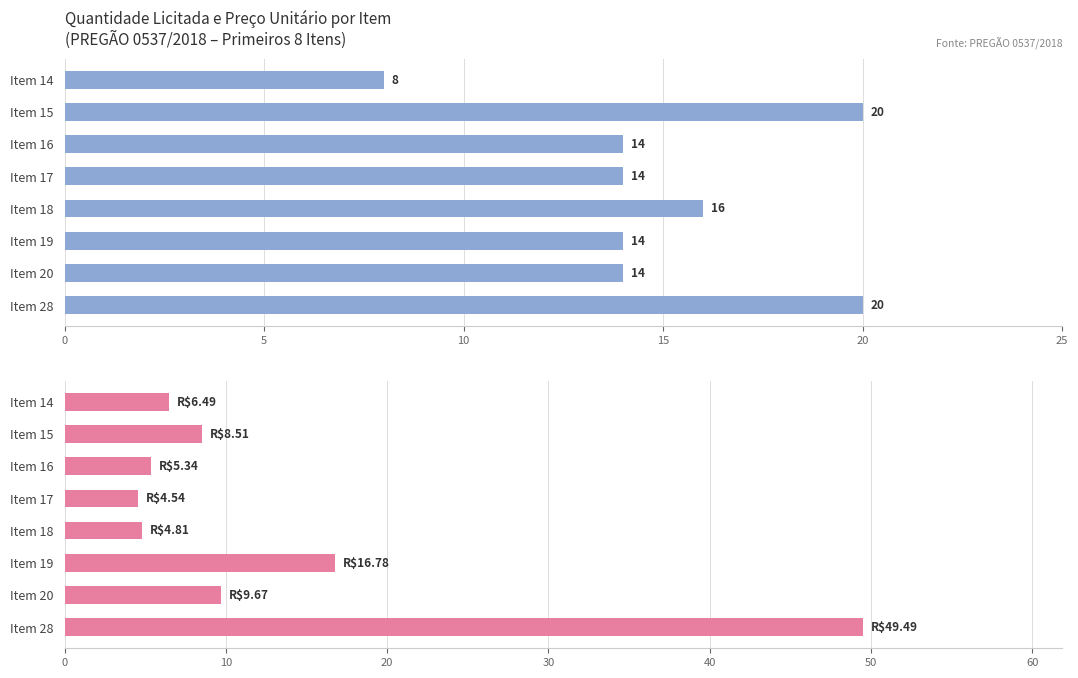

Which series changed the most between Item 14 and Item 17?

QTDE LICITADA